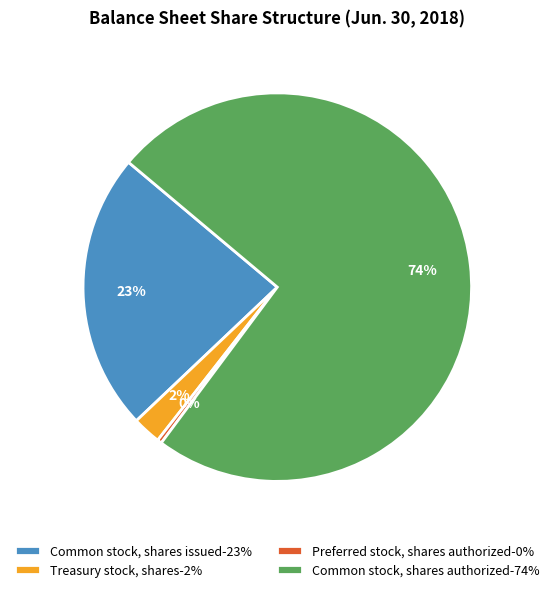

Is there a majority slice in this chart?

Yes